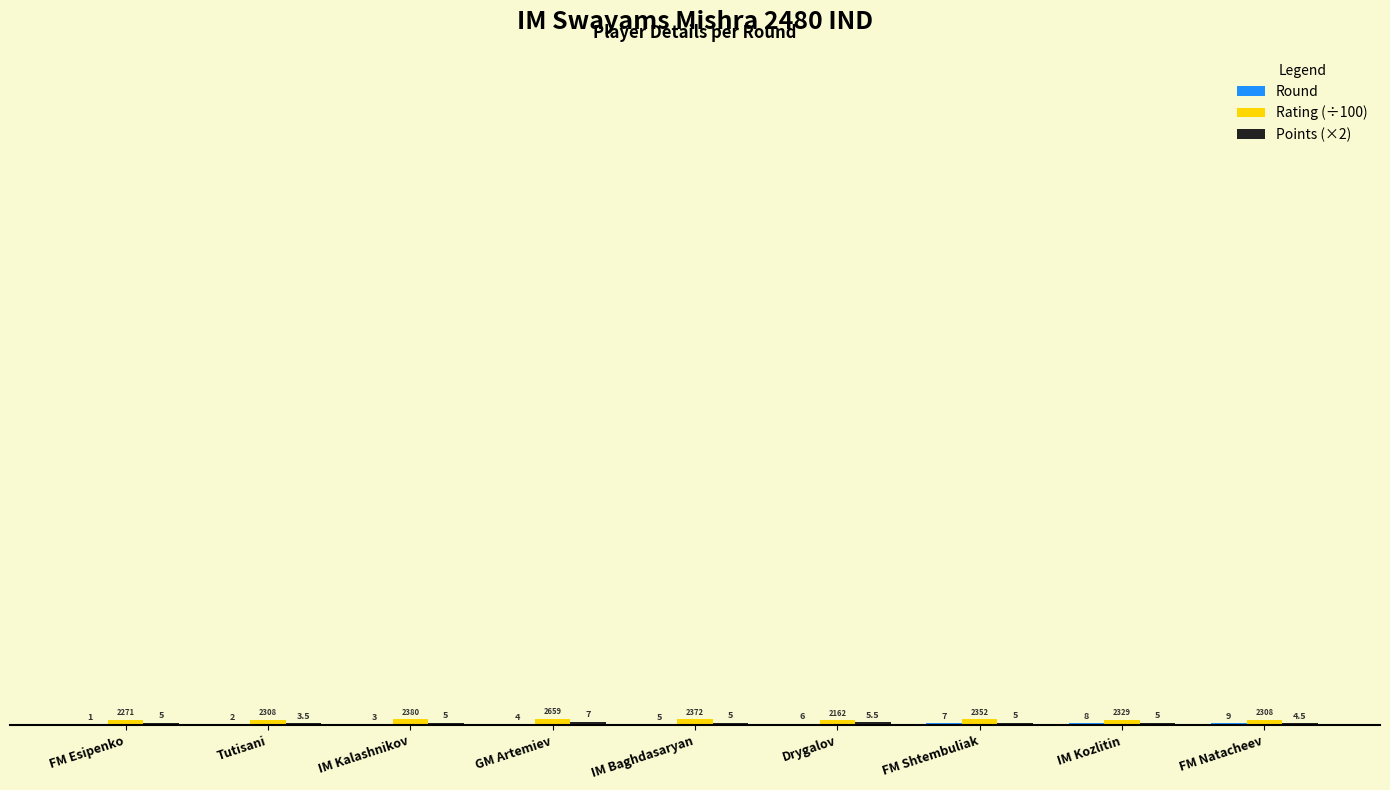

At which category does the chart reach its peak across all series?

GM Artemiev